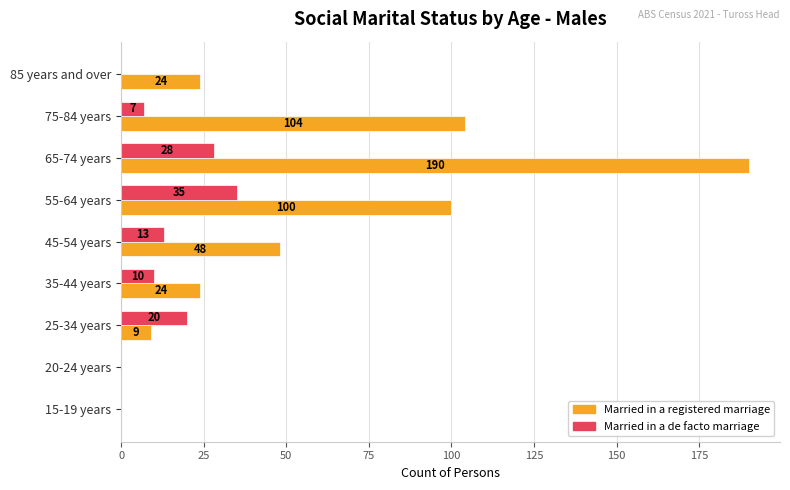

Is the value of Married in a de facto marriage at 15-19 years greater than the value of Married in a registered marriage at 45-54 years?

No